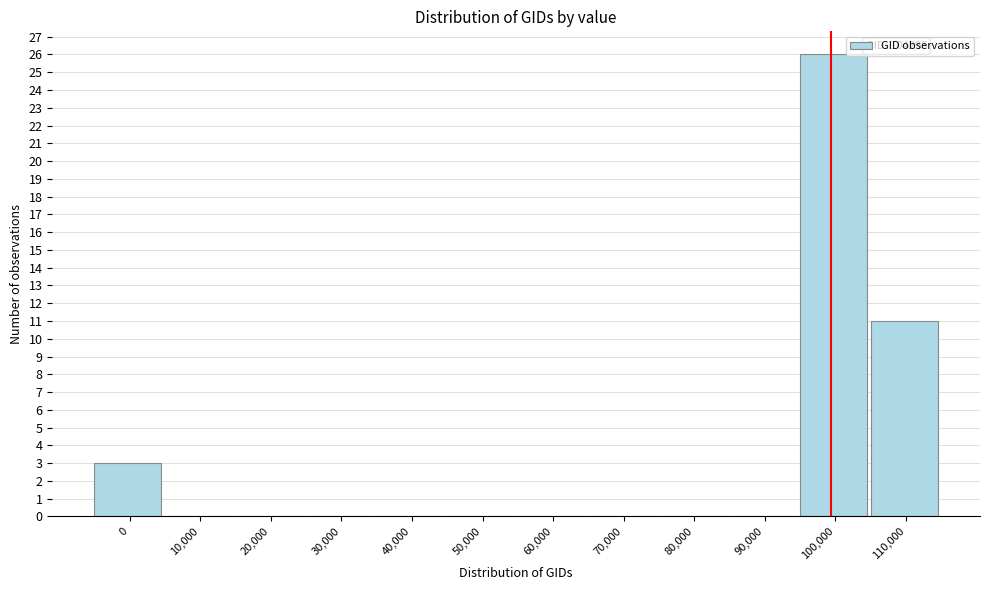

Reading left to right, transcribe all the data shown in this chart.

0=3	10,000=0	20,000=0	30,000=0	40,000=0	50,000=0	60,000=0	70,000=0	80,000=0	90,000=0	100,000=26	110,000=11